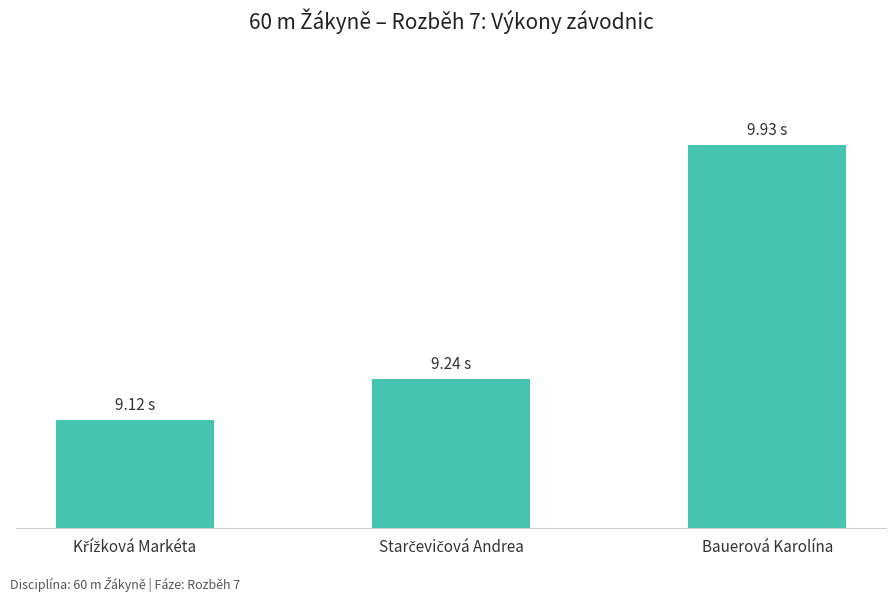

Reading left to right, extract all data points from this chart.

9.1	9.2	9.9